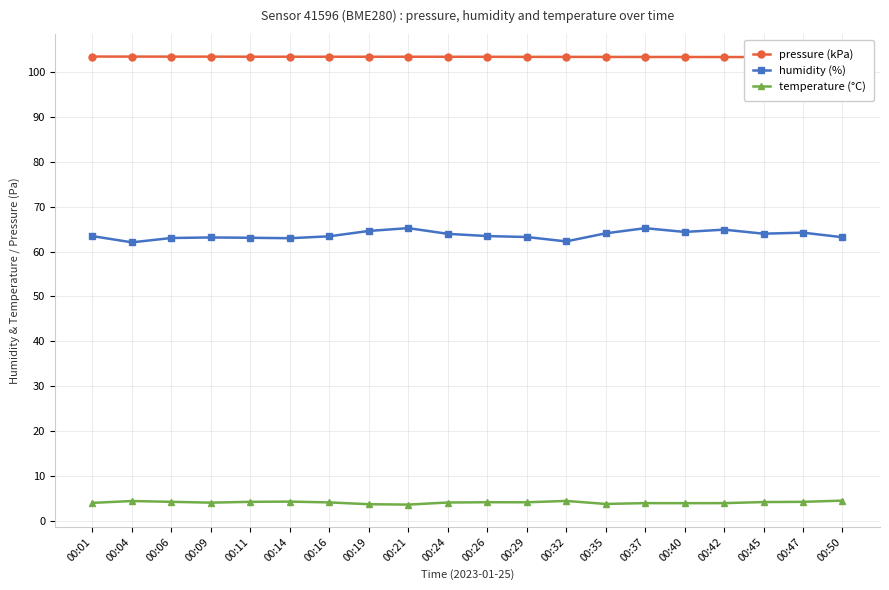

True or false: temperature (°C) has a value of 3.9 at 00:37.

True